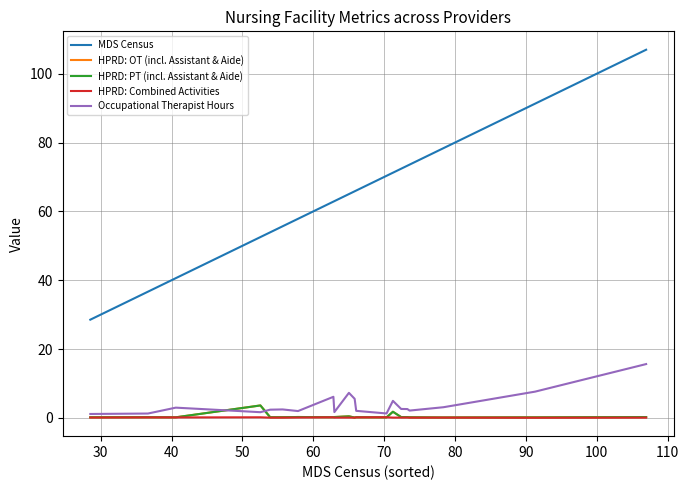

Does the chart display data point markers on the line(s)?

No